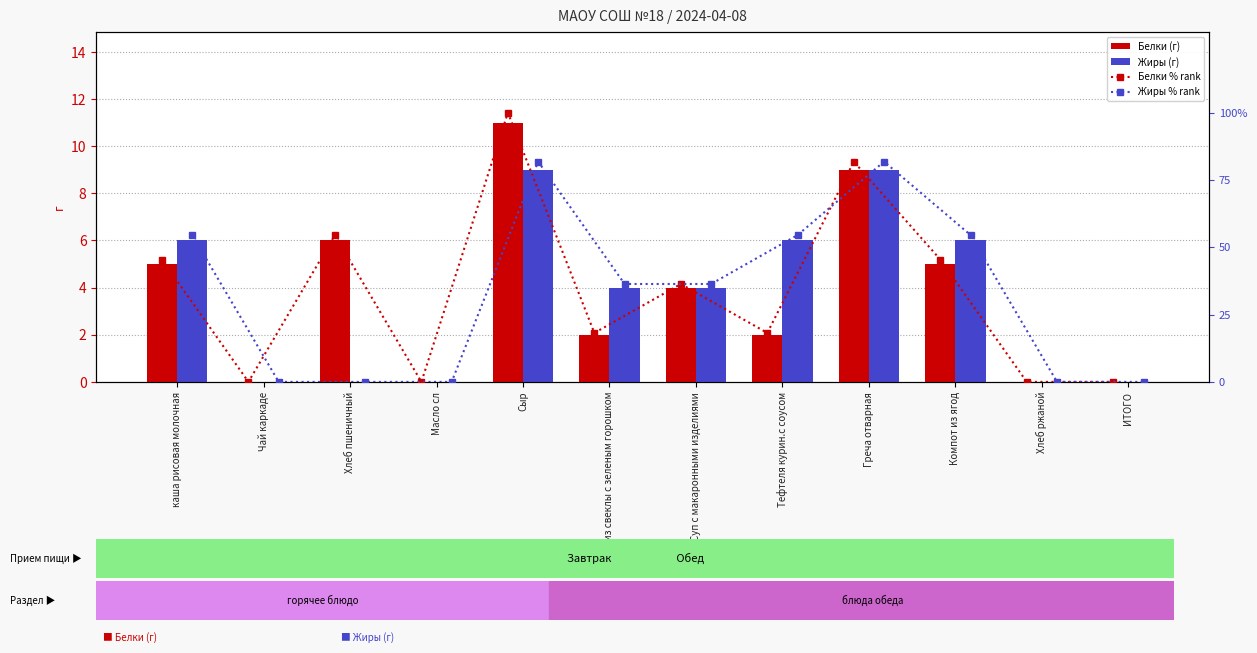

What is the maximum value for Жиры (г)?

9